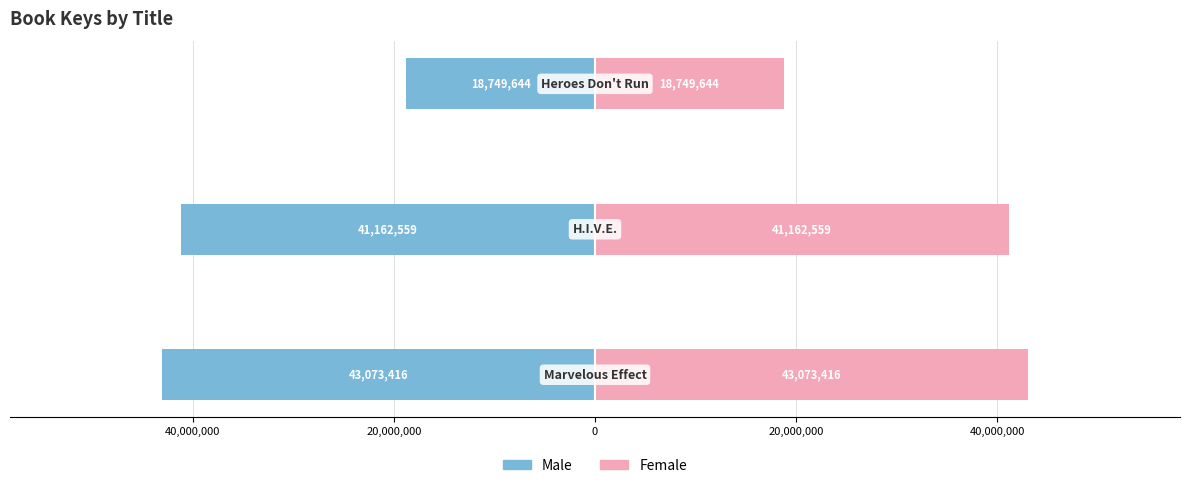

What is the spread (max minus min) of values at 60,000,000?

86146832